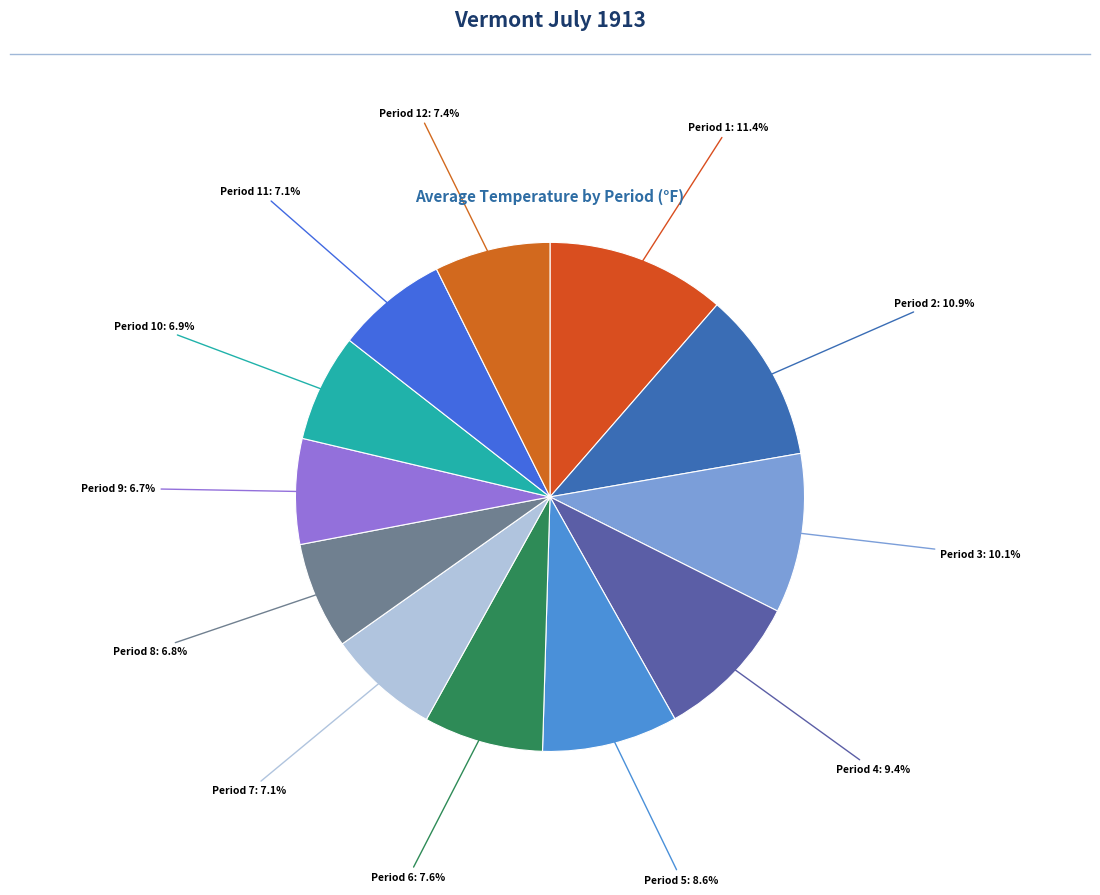

Is there a majority slice in this chart?

No